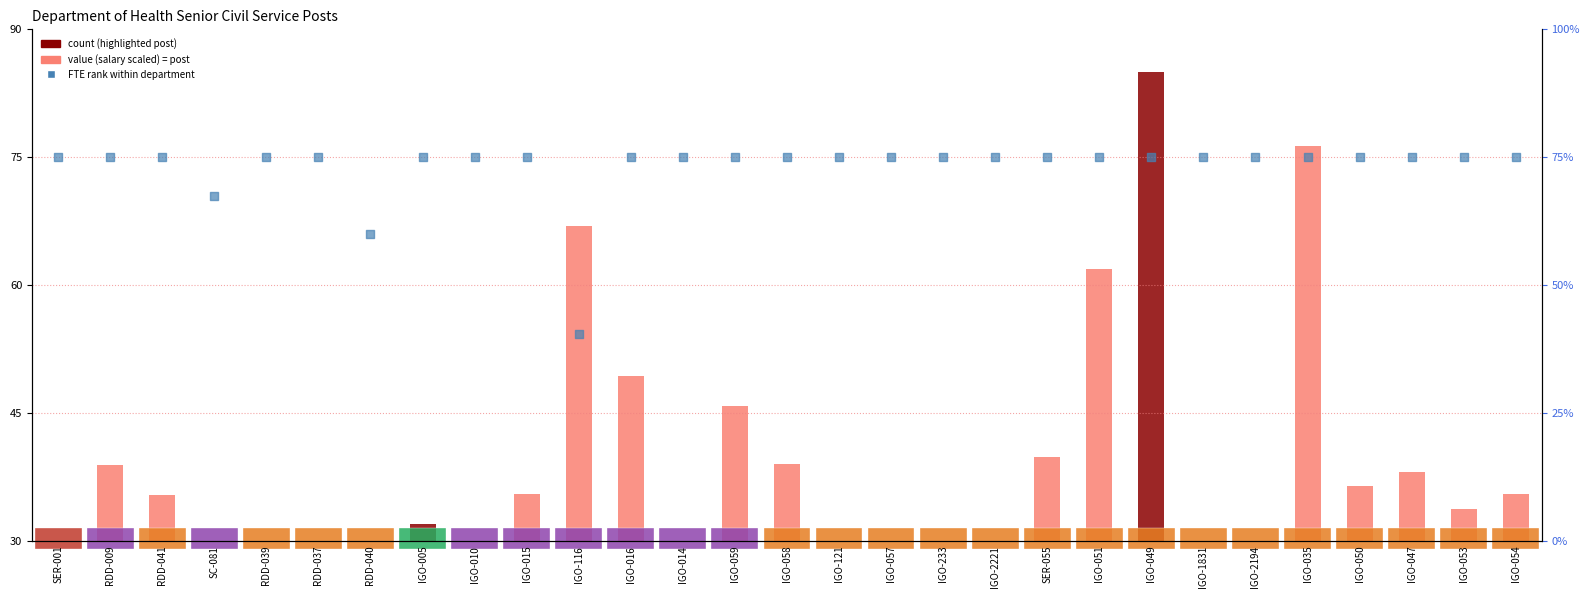

At how many categories does at least one series exceed 71?

26